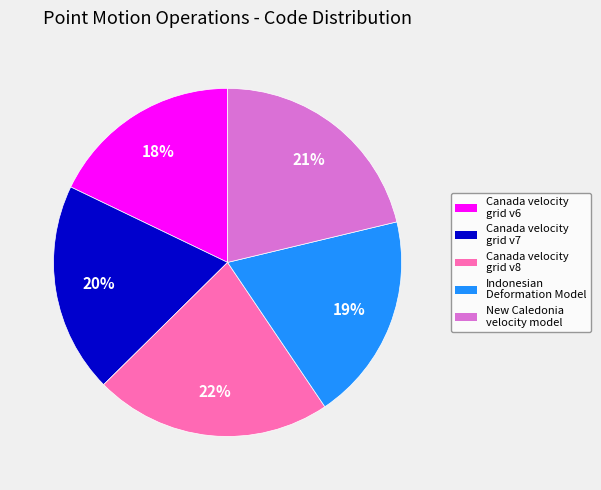

Is there a majority slice in this chart?

No